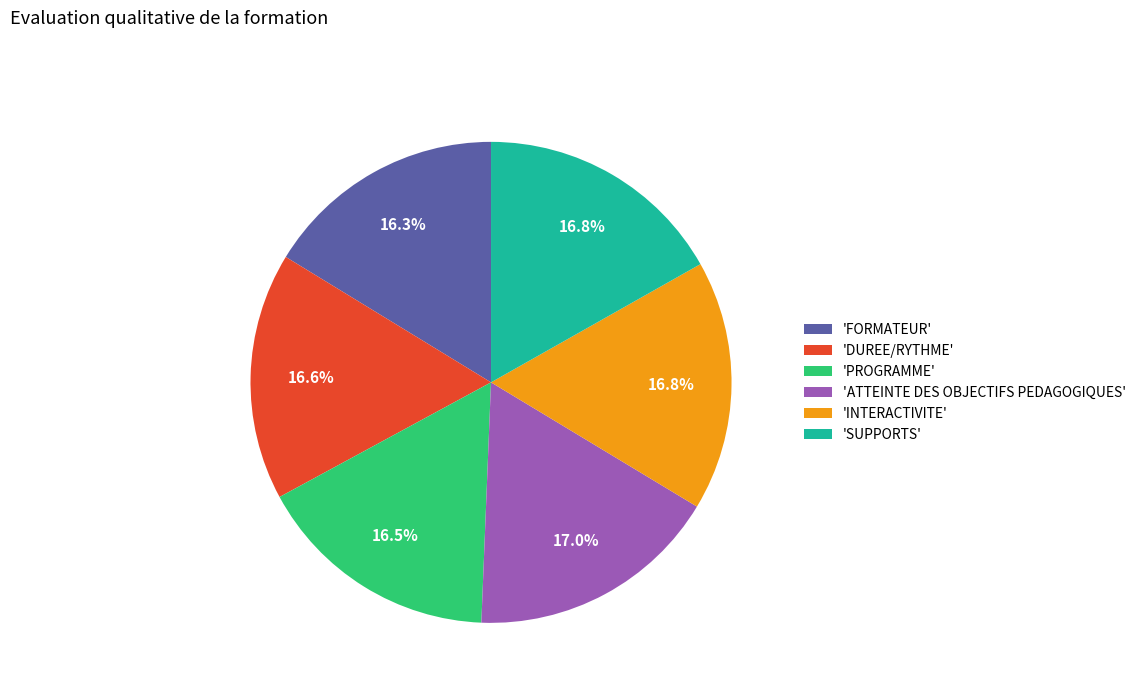

What is the ratio of the value at 'DUREE/RYTHME' to the value at 'ATTEINTE DES OBJECTIFS PEDAGOGIQUES'?

1.0